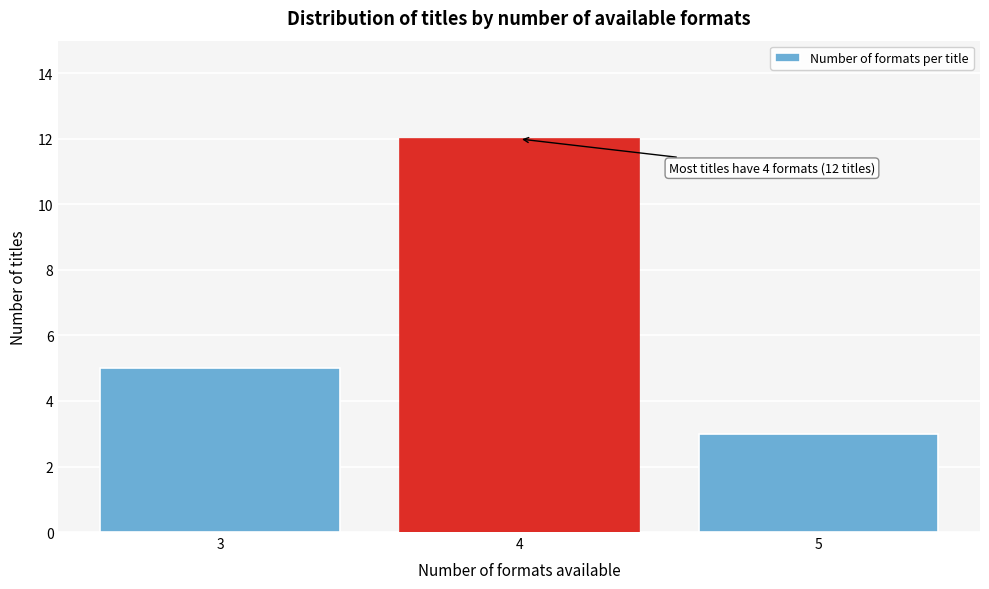

Reading left to right, extract all data points from this chart.

3=5	4=12	5=3